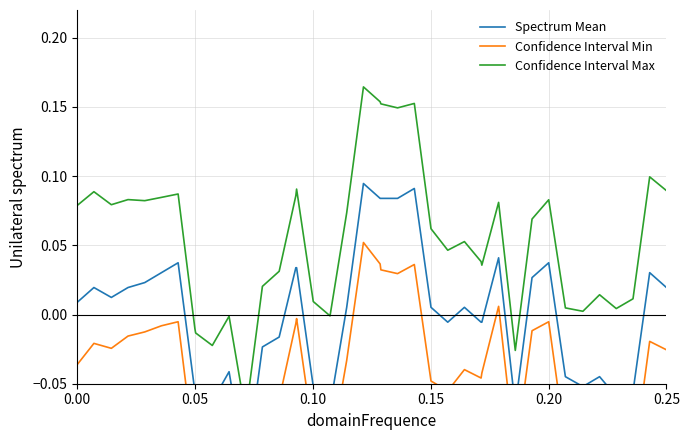

True or false: Confidence Interval Min has more than 1 interior local peaks.

True